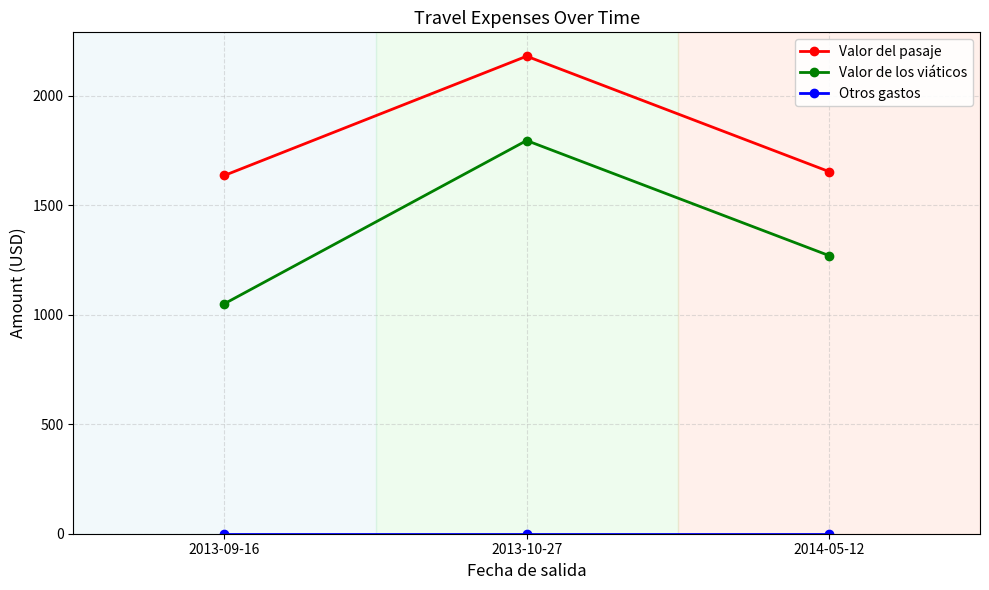

What is the spread (max minus min) of values at 2013-09-16?

1635.6